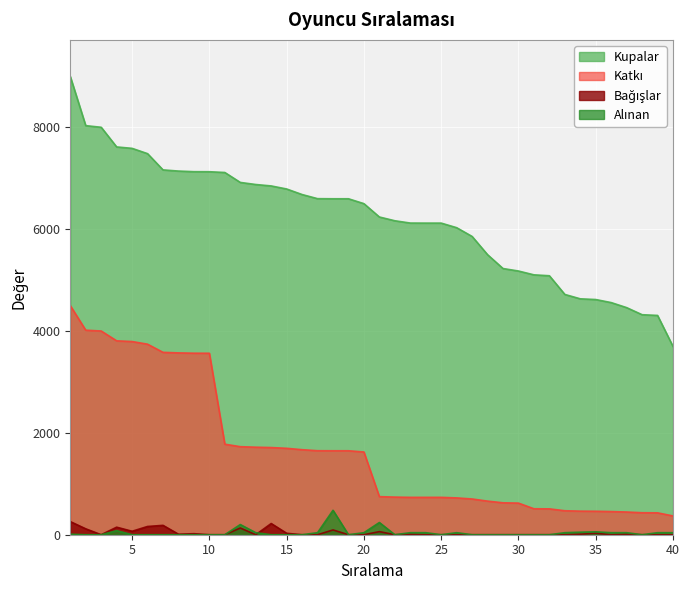

How many lines are shown in the chart?

4